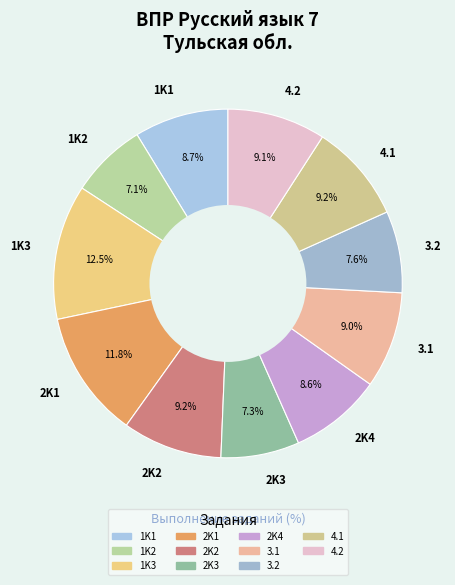

What percentage is the 1K1 slice, to the nearest percent?

9%